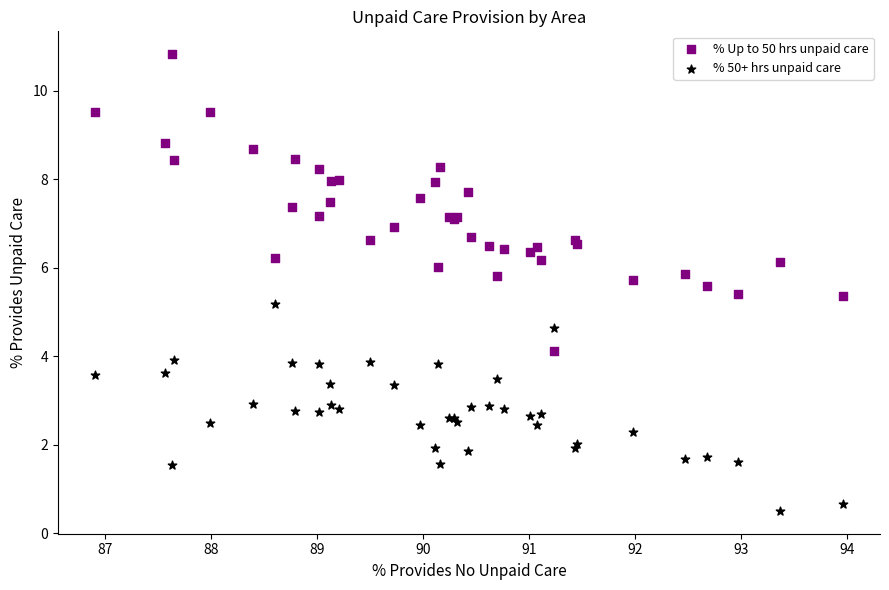

Which series contains the lowest Y value?

% 50+ hrs unpaid care